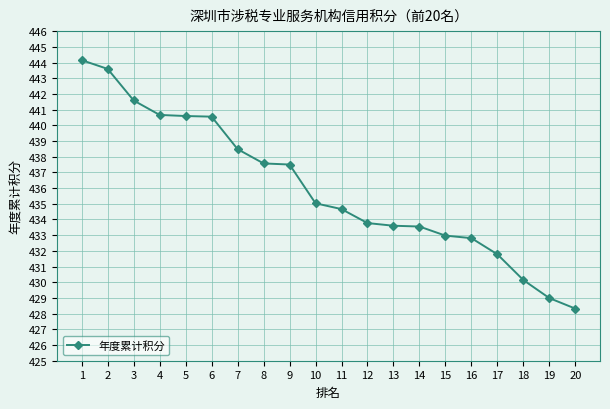

How many lines are shown in the chart?

1